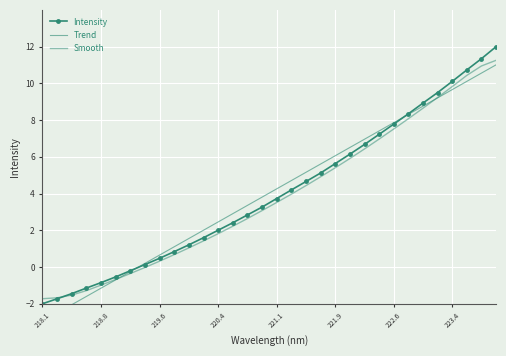

How many negative values does the Trend series have?

7